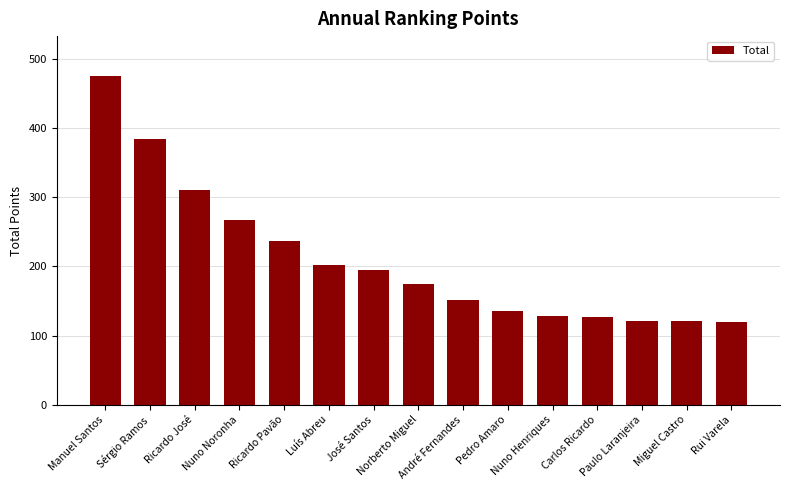

How many data points does each series have?

15